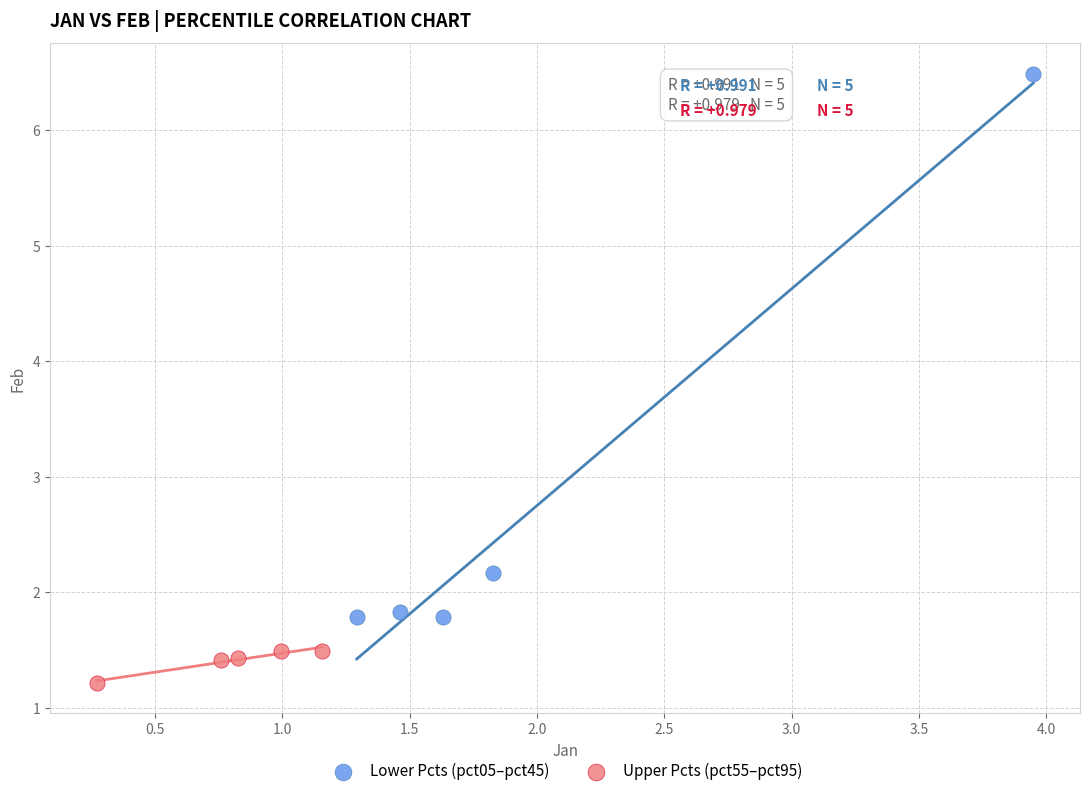

What are all the series names shown in the legend?

Lower Pcts (pct05–pct45), Upper Pcts (pct55–pct95)